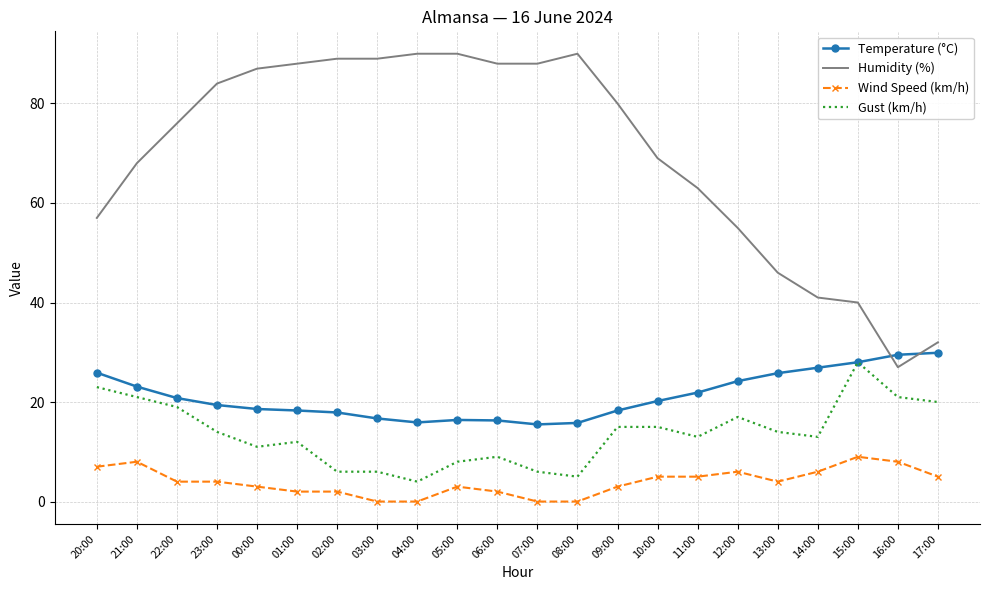

Which series has the largest total across all categories?

Humidity (%)